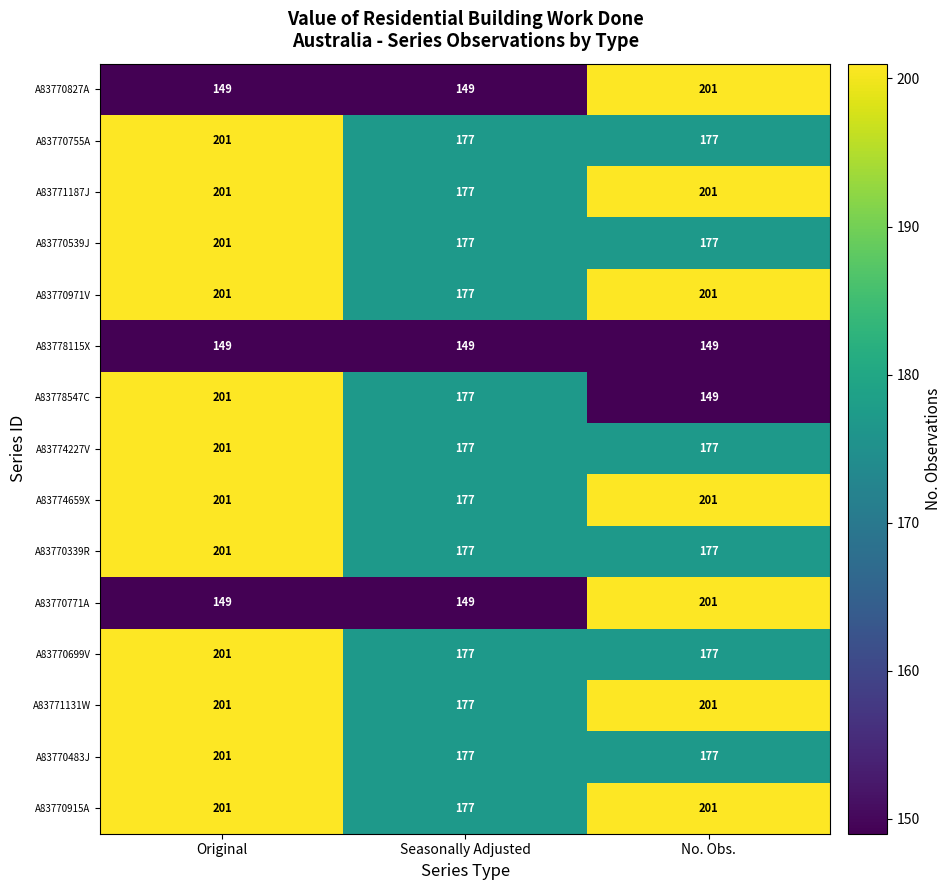

What is the spread (max minus min) of values at Original?

52